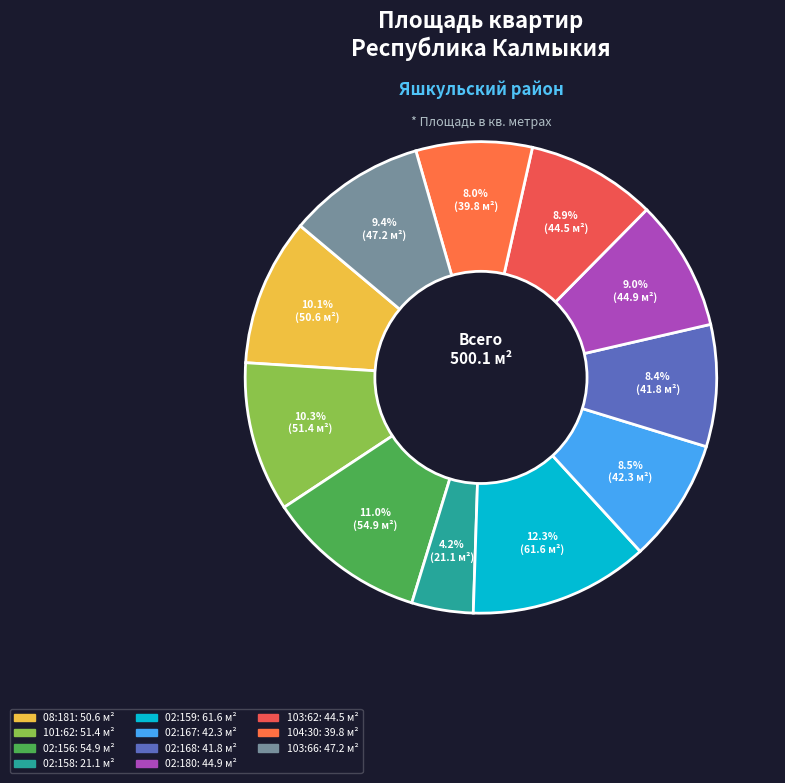

How many segments does this pie chart have?

11